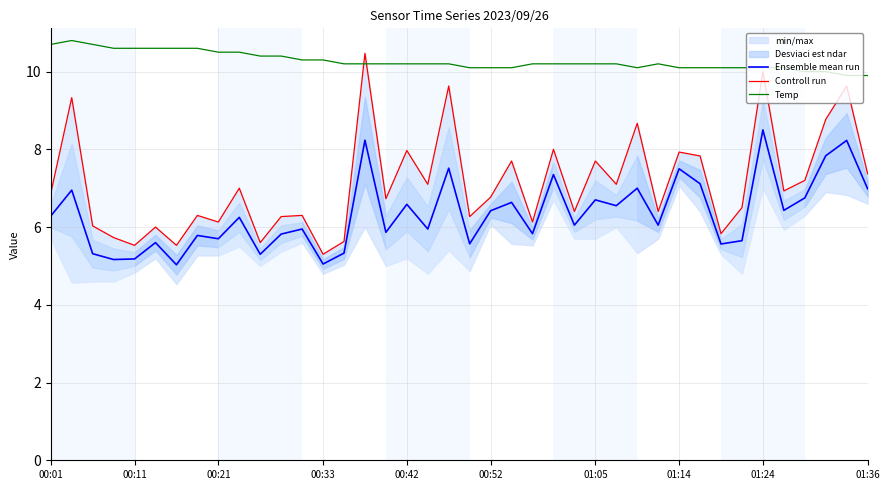

Rank the series by their maximum value, from lowest to highest.

Ensemble mean run, Controll run, Temp